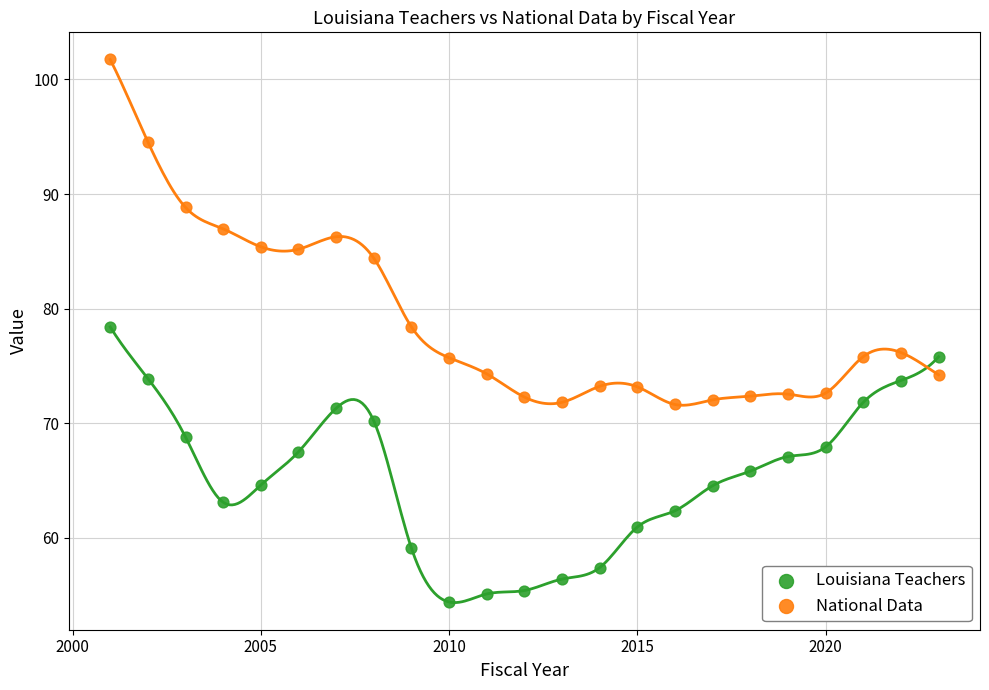

What is the X range (max minus min) for the scatter plot?

22.0